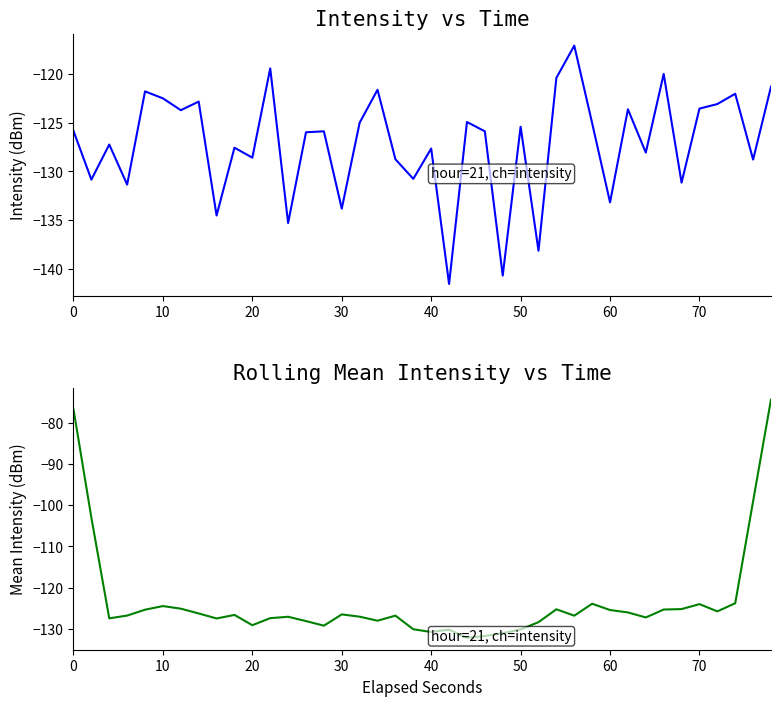

Does the chart have visible grid lines?

No